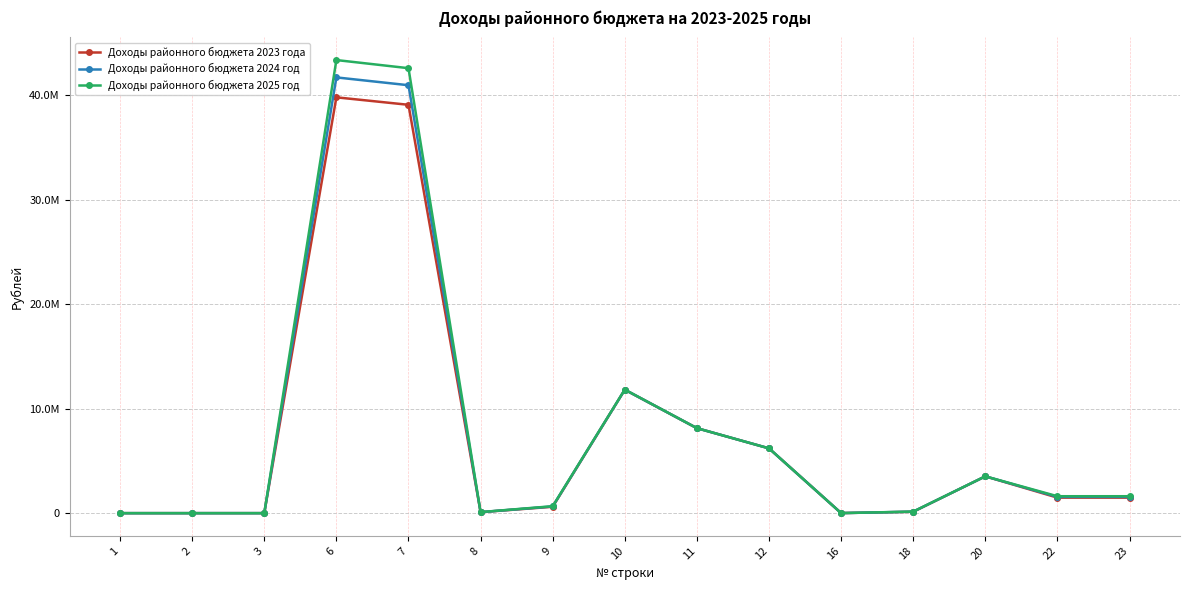

What is the total value across all series at 11?

24428325